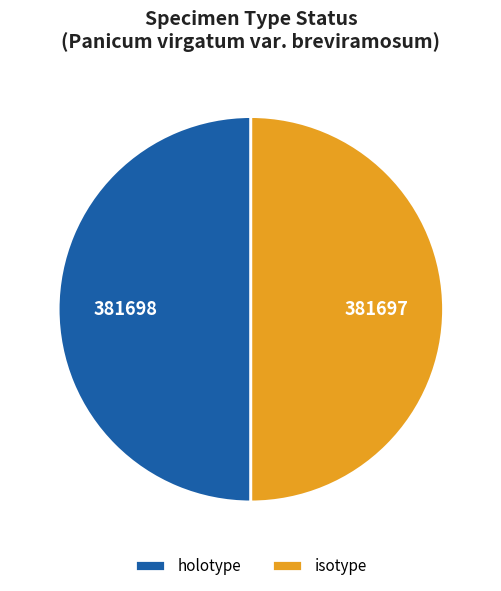

Count the number of slices in the pie.

2